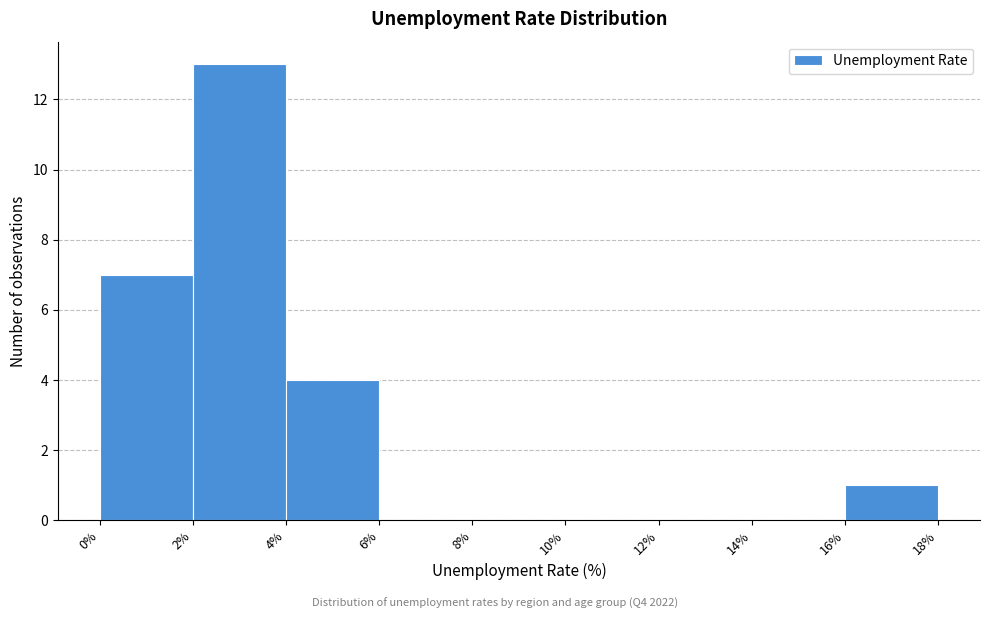

Over which range of the x-axis is the bar tallest?

2% to 4%